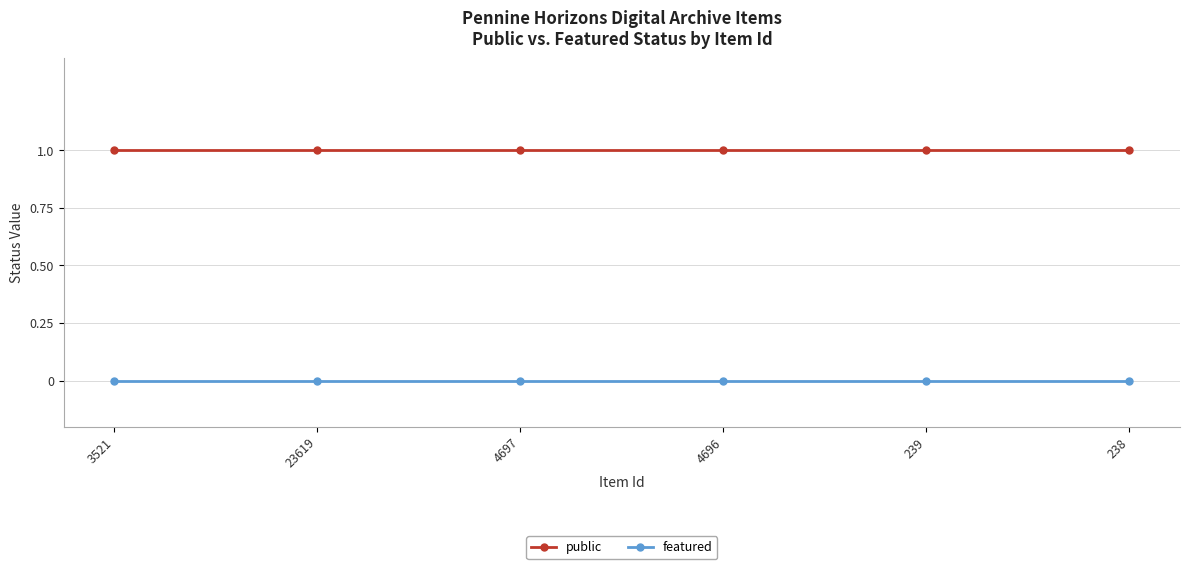

Which series has the largest total across all categories?

public